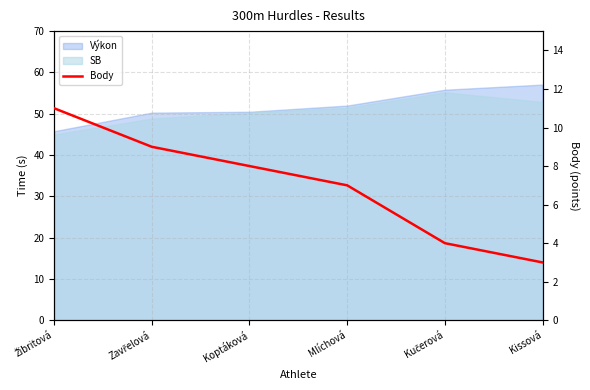

The chart shows a value of 3 at Kissová. True or false?

True